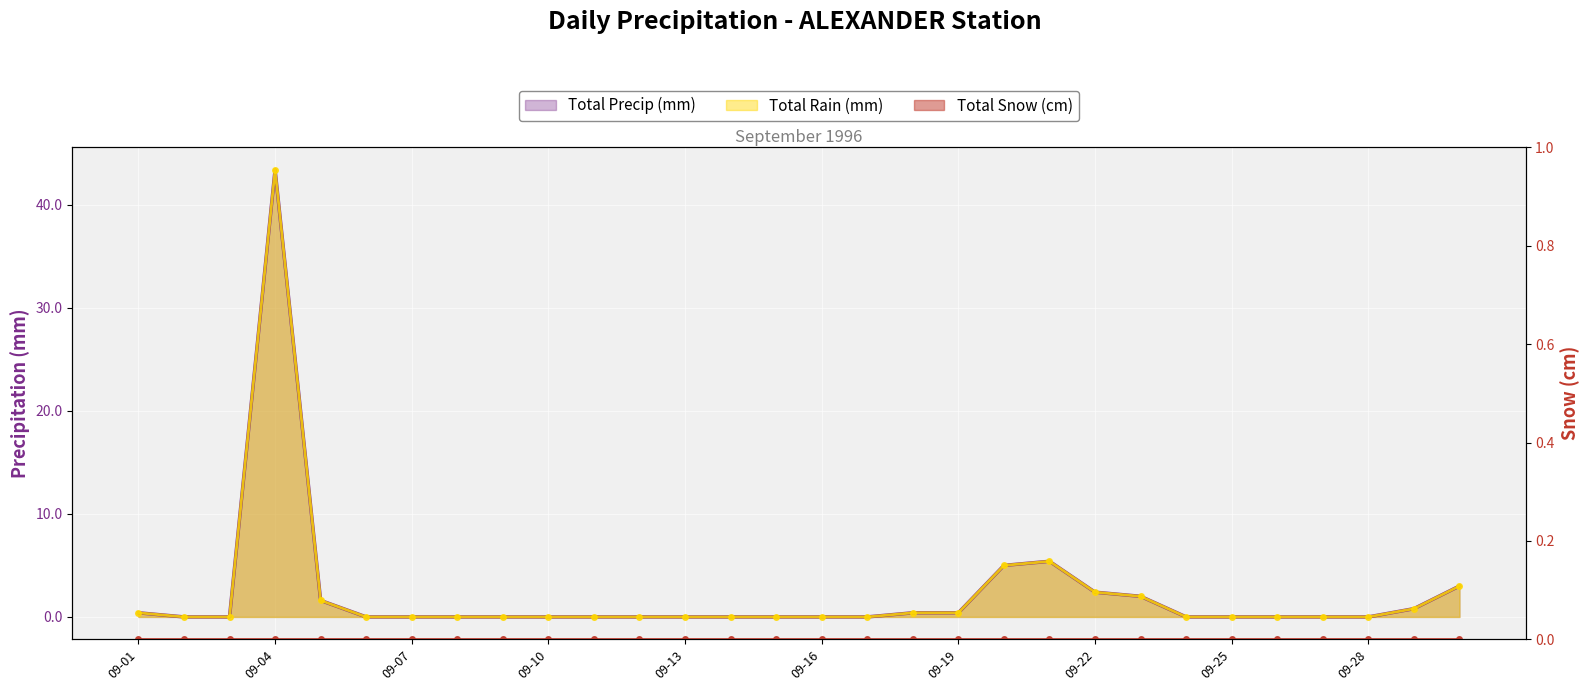

What is the highest value of the Total Precip (mm) series?

43.4